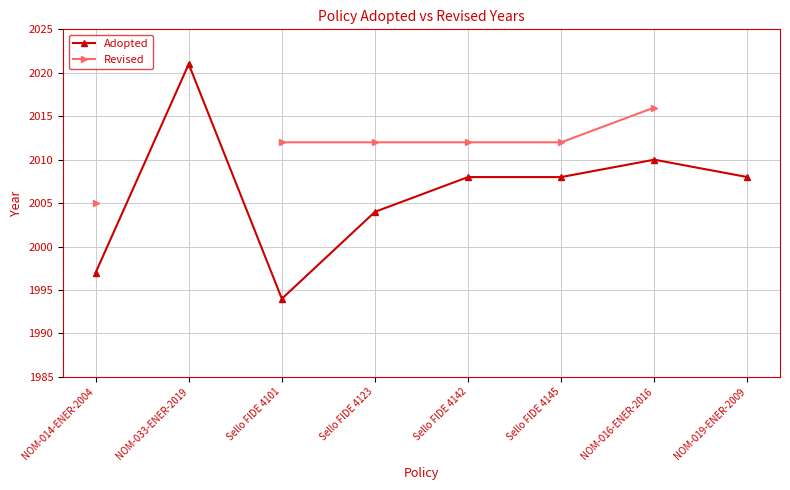

At which category is the sum across all series the highest?

NOM-016-ENER-2016